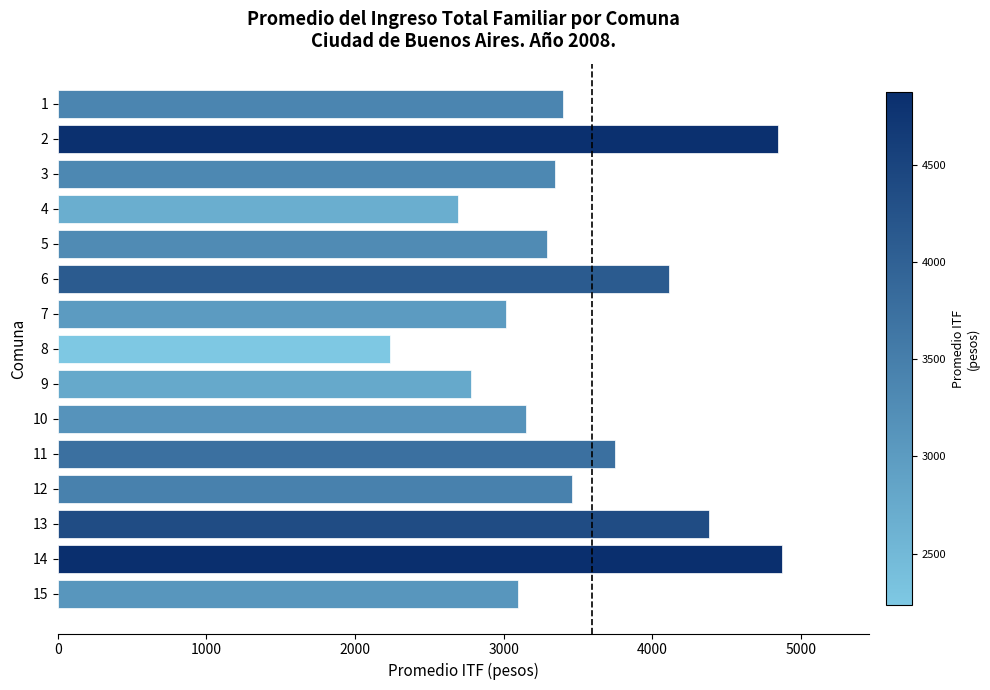

Reading bottom to top, extract all data points from this chart.

15=3095.0	14=4873.0	13=4377.8	12=3457.7	11=3751.8	10=3148.4	9=2777.3	8=2236.2	7=3017.5	6=4111.1	5=3290.9	4=2689.6	3=3345.6	2=4845.2	1=3396.5